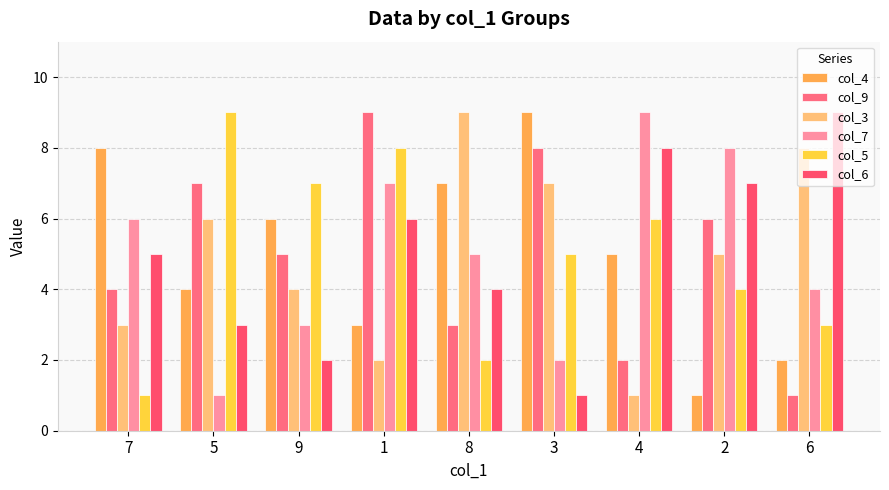

What is the value of the col_4 bar at the 5th from the left?

7